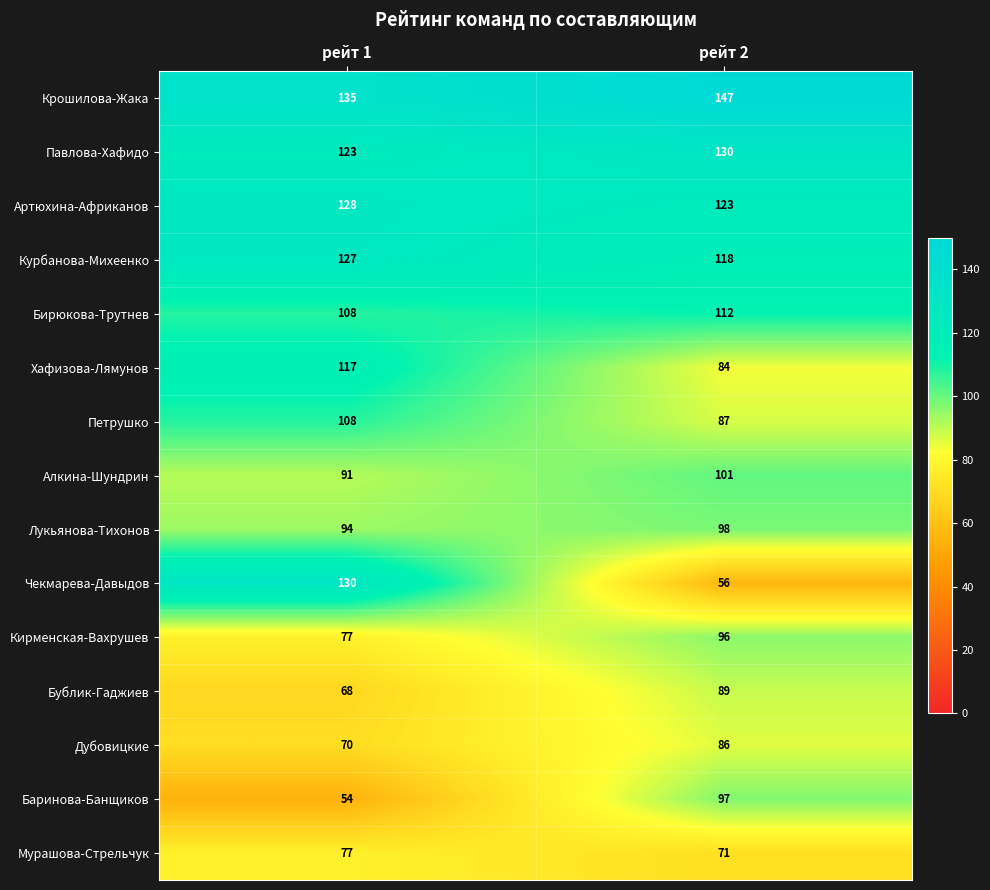

How many categories are shown in the chart?

2